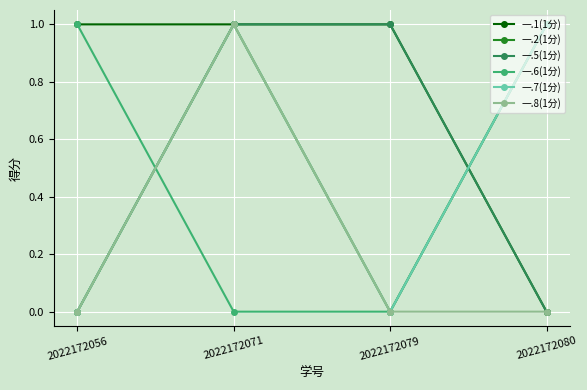

Does the chart have visible grid lines?

Yes